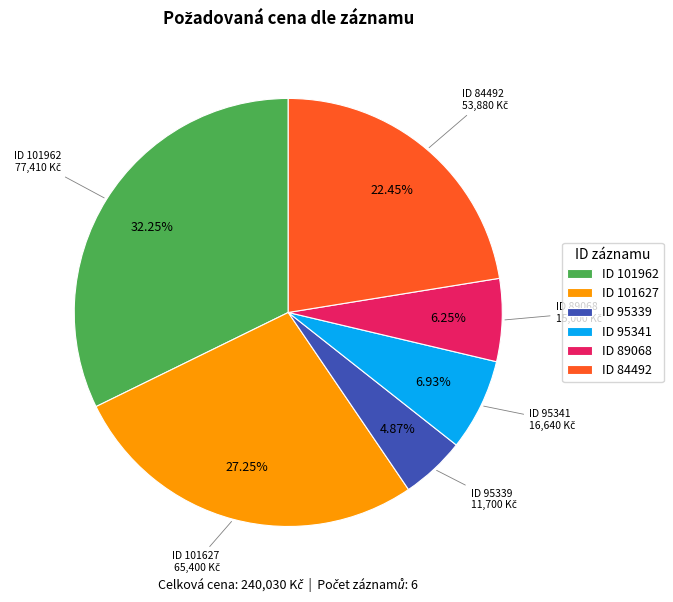

To the nearest percent, what is the difference between the largest and smallest slice percentages?

27%